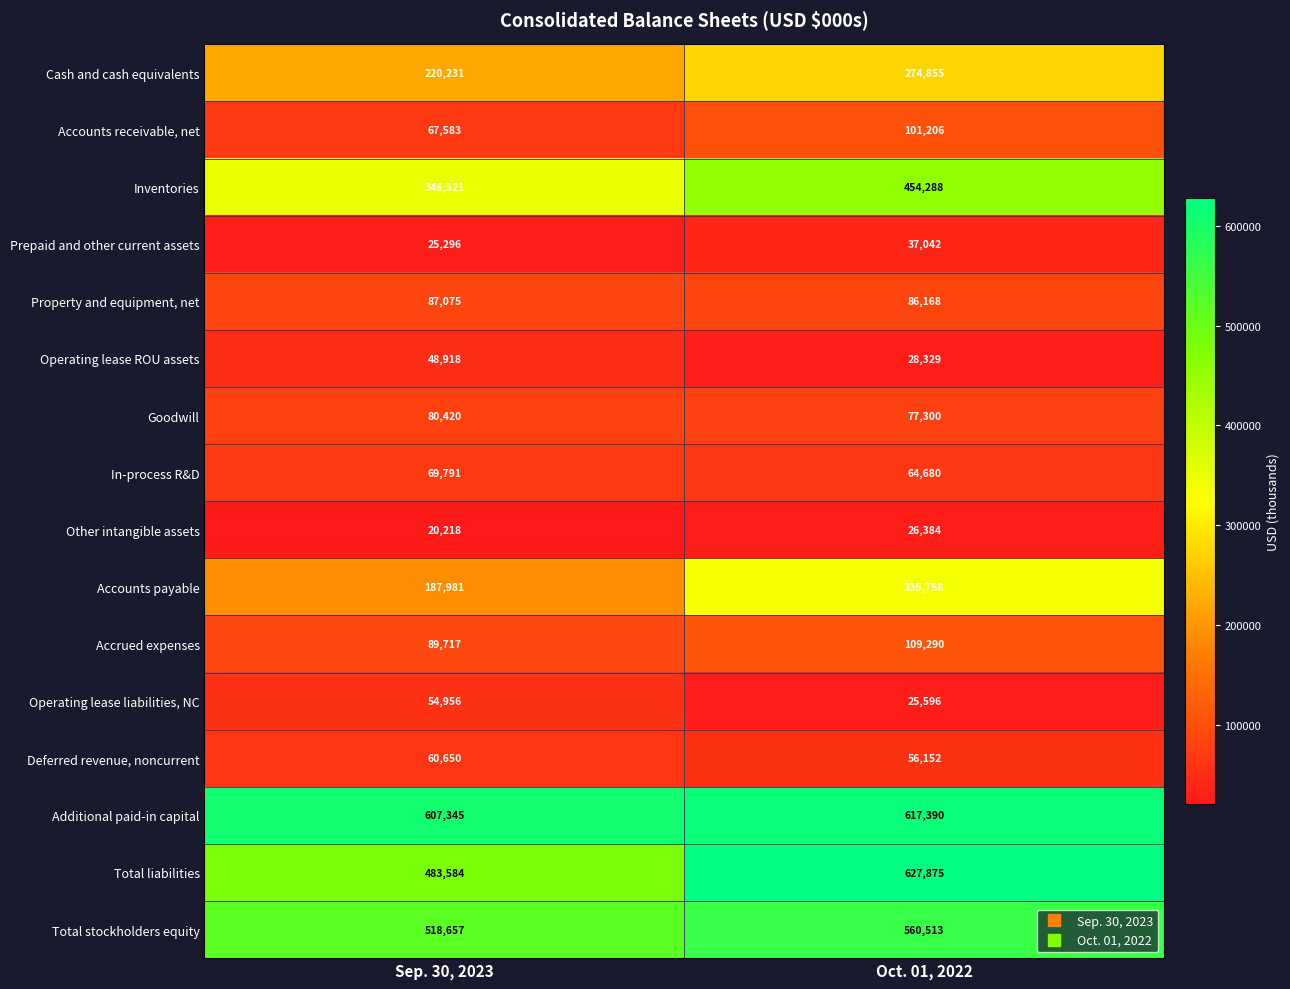

Which category has the lowest value across all series?

Sep. 30, 2023